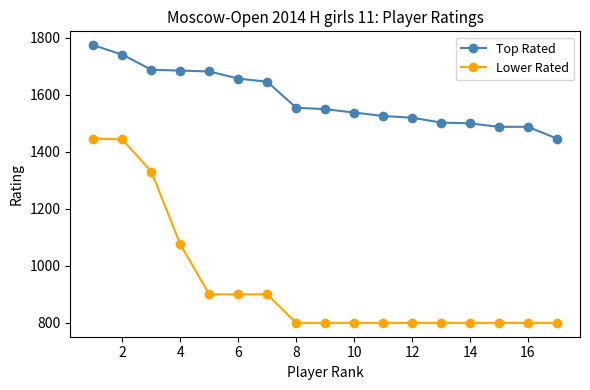

What is the sum of all Lower Rated values?

15994